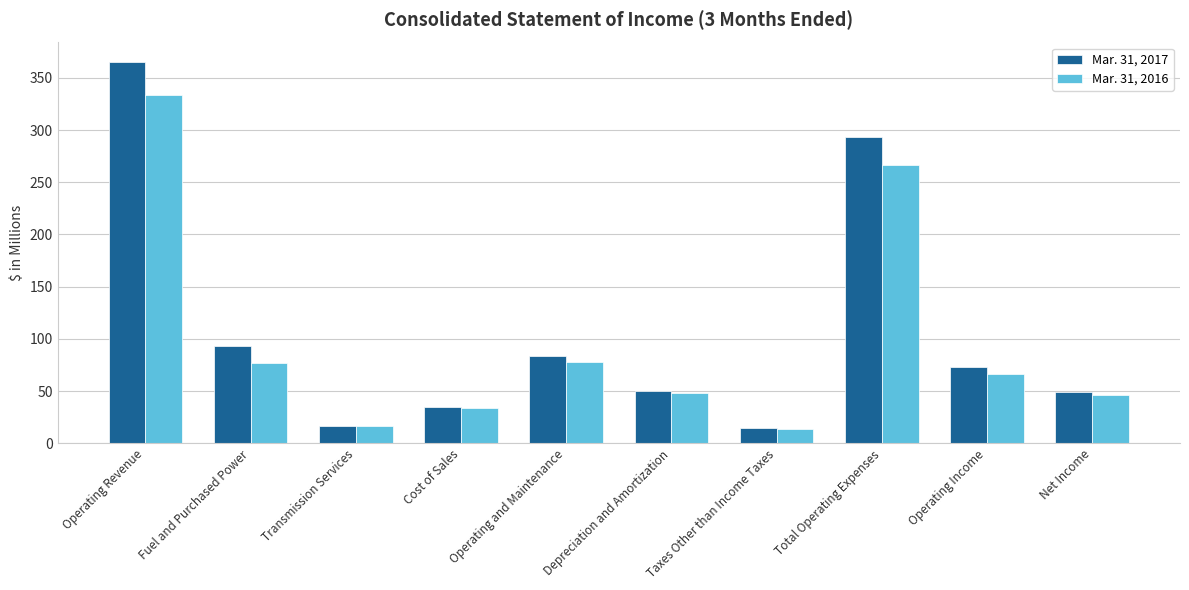

What value does the Mar. 31, 2016 series have at Operating Revenue?

333.8